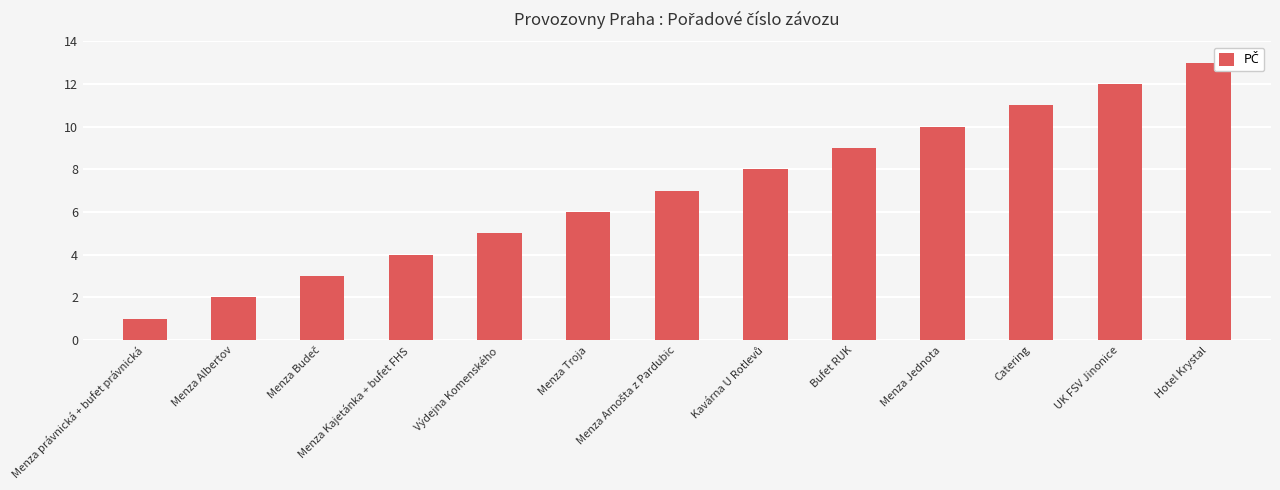

How many bars are there in total?

13